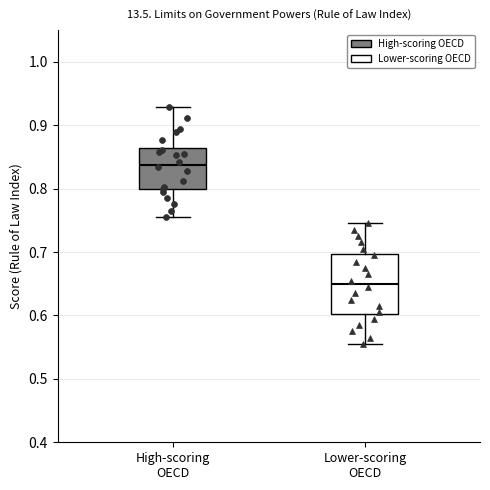

Reading left to right, transcribe this box plot: for each box, give where its median line is, the range the box spans, and where its two whiskers end, as read against the y-axis. The values are not printed on the chart, so give them approximately, as read against the axis.

High-scoring OECD: median 0.84, box 0.80 to 0.86, whiskers 0.76 to 0.93
Lower-scoring OECD: median 0.65, box 0.60 to 0.70, whiskers 0.56 to 0.75